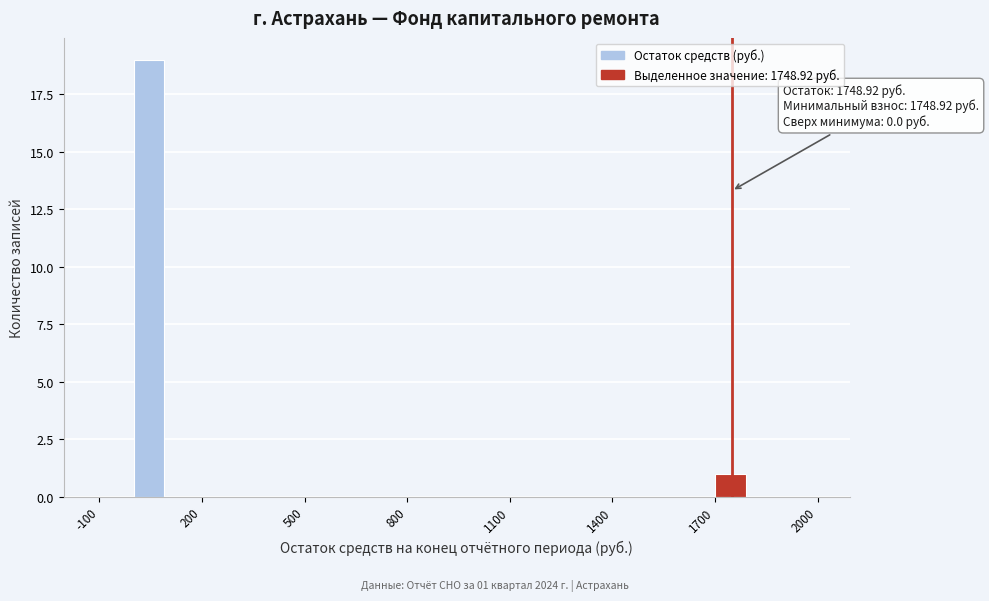

Read against the x-axis, roughly where is the centre of the tallest bar?

50